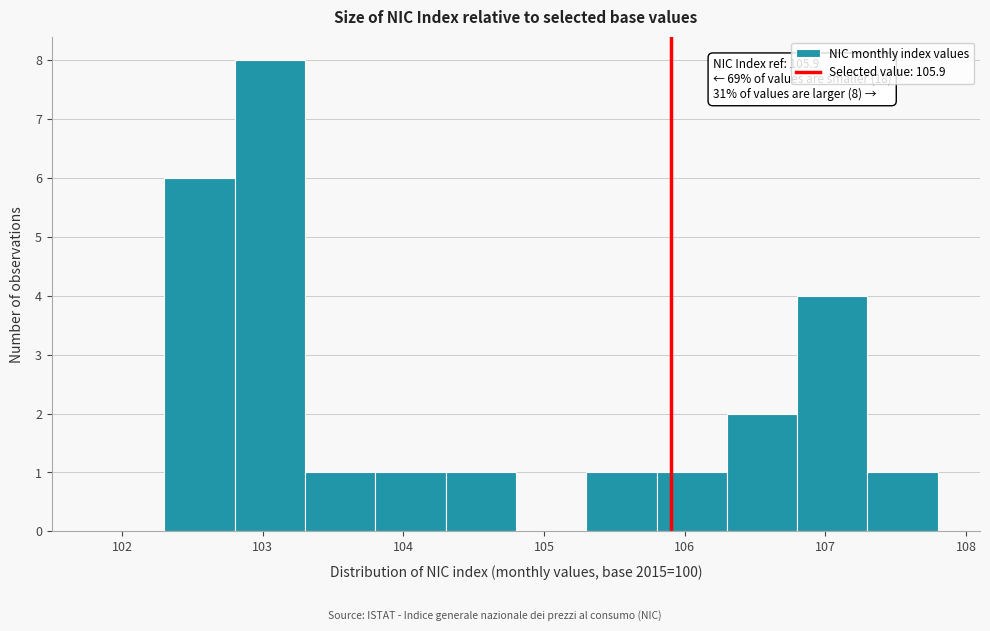

Which range on the x-axis has the tallest bar?

102.8 to 103.3